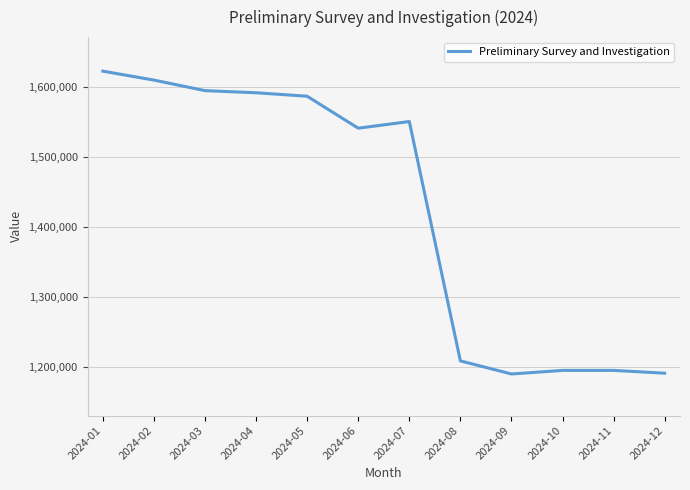

Is it true that the value at 2024-05 is 2274675?

False